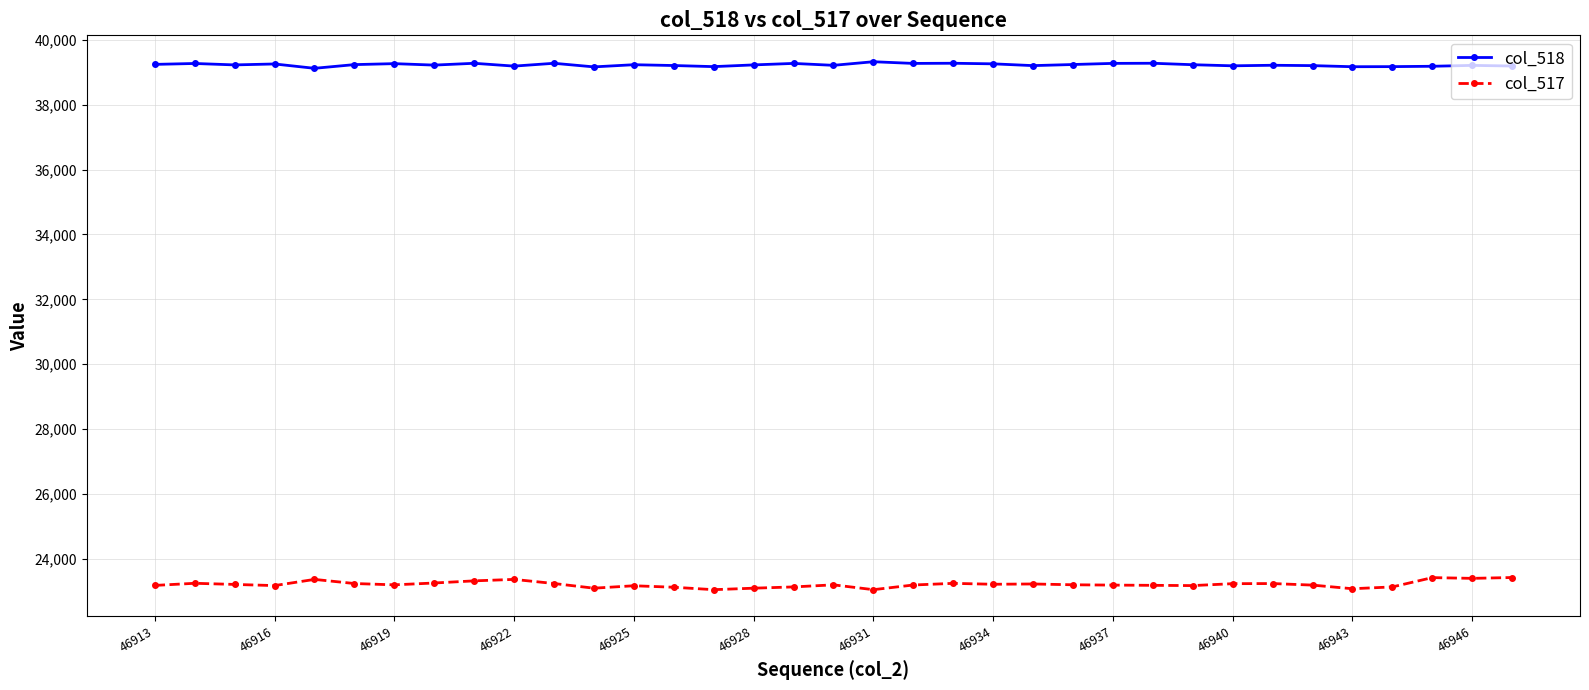

List the series in order of their peak value, highest first.

col_518, col_517